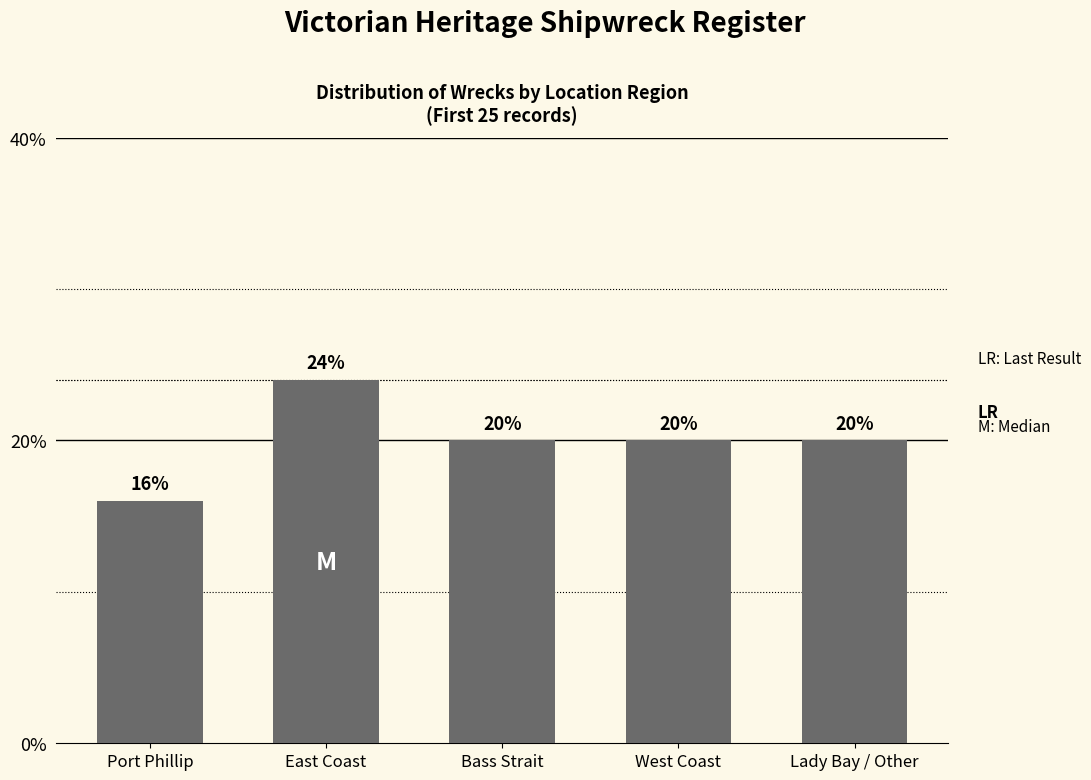

Reading left to right, list all the values displayed in this chart.

Port Phillip=16	East Coast=24	Bass Strait=20	West Coast=20	Lady Bay / Other=20